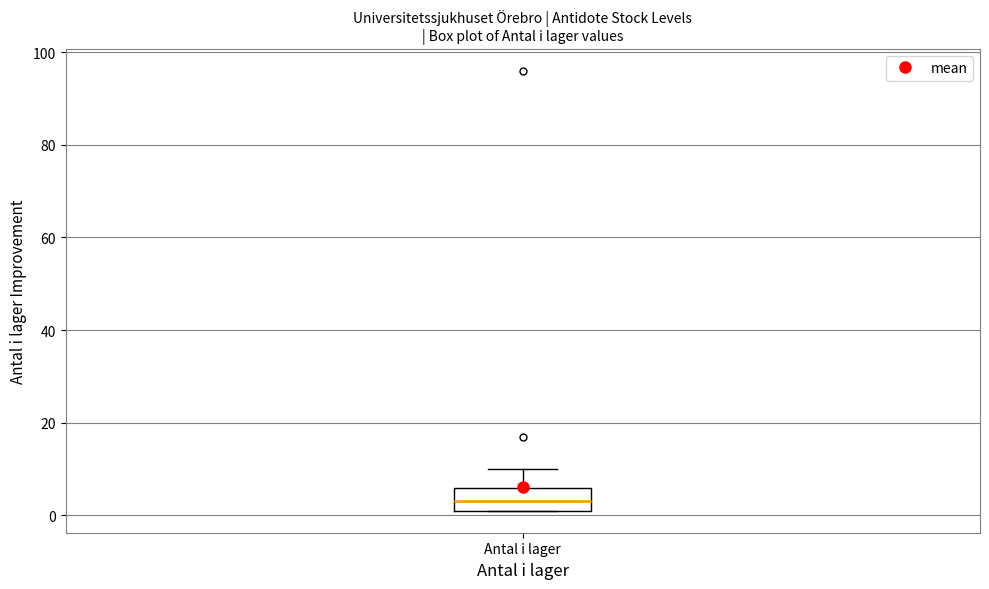

Read this box plot against the y-axis: the position of the median line, the range covered by the box, and the ends of both whiskers. The values are not printed on the chart, so give them approximately, as read against the axis.

median 4, box 2 to 6, whiskers 2 to 10